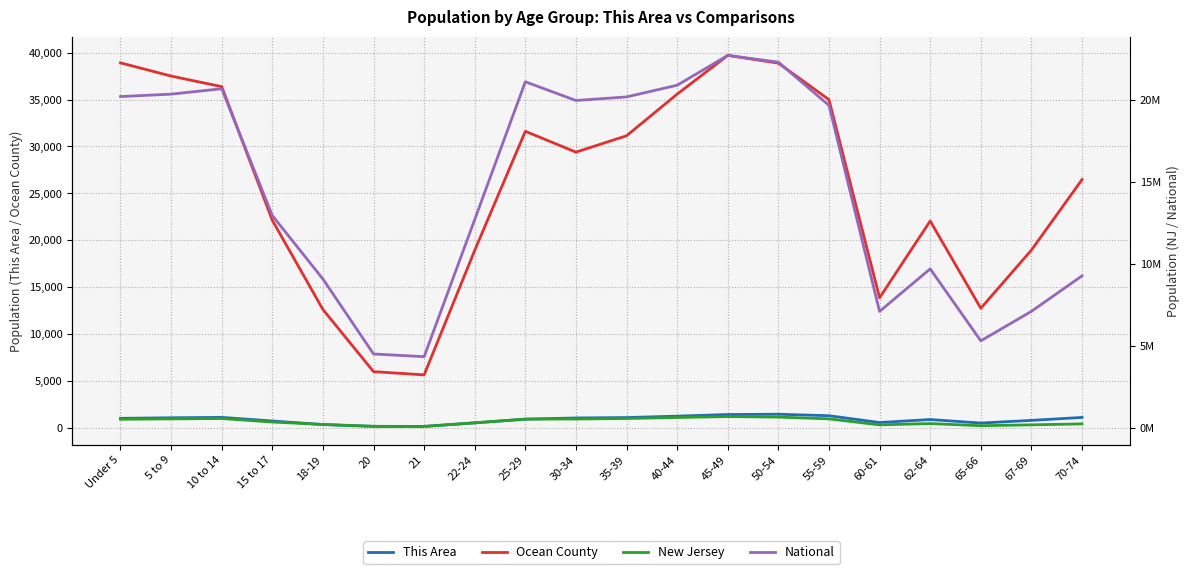

Reading right to left, list all the values displayed in this chart.

This Area: 70-74=1150	67-69=836	65-66=551	62-64=927	60-61=607	55-59=1332	50-54=1490	45-49=1459	40-44=1286	35-39=1136	30-34=1094	25-29=961	22-24=568	21=193	20=203	18-19=388	15 to 17=771	10 to 14=1154	5 to 9=1111	Under 5=1054
Ocean County: 70-74=26474	67-69=18967	65-66=12773	62-64=22068	60-61=13892	55-59=34986	50-54=38873	45-49=39698	40-44=35575	35-39=31139	30-34=29400	25-29=31618	22-24=18946	21=5680	20=6026	18-19=12643	15 to 17=22142	10 to 14=36372	5 to 9=37499	Under 5=38906
New Jersey: 70-74=260462	67-69=201944	65-66=149028	62-64=279458	60-61=201084	55-59=565623	50-54=674680	45-49=704516	40-44=649918	35-39=588379	30-34=556662	25-29=553139	22-24=326259	21=106219	20=108760	18-19=225990	15 to 17=372109	10 to 14=587335	5 to 9=564750	Under 5=541020
National: 70-74=9278166	67-69=7115361	65-66=5319902	62-64=9704197	60-61=7113727	55-59=19664805	50-54=22298125	45-49=22708591	40-44=20890964	35-39=20179642	30-34=19962099	25-29=21101849	22-24=12712576	21=4354294	20=4519129	18-19=9086089	15 to 17=12954254	10 to 14=20677194	5 to 9=20348657	Under 5=20201362